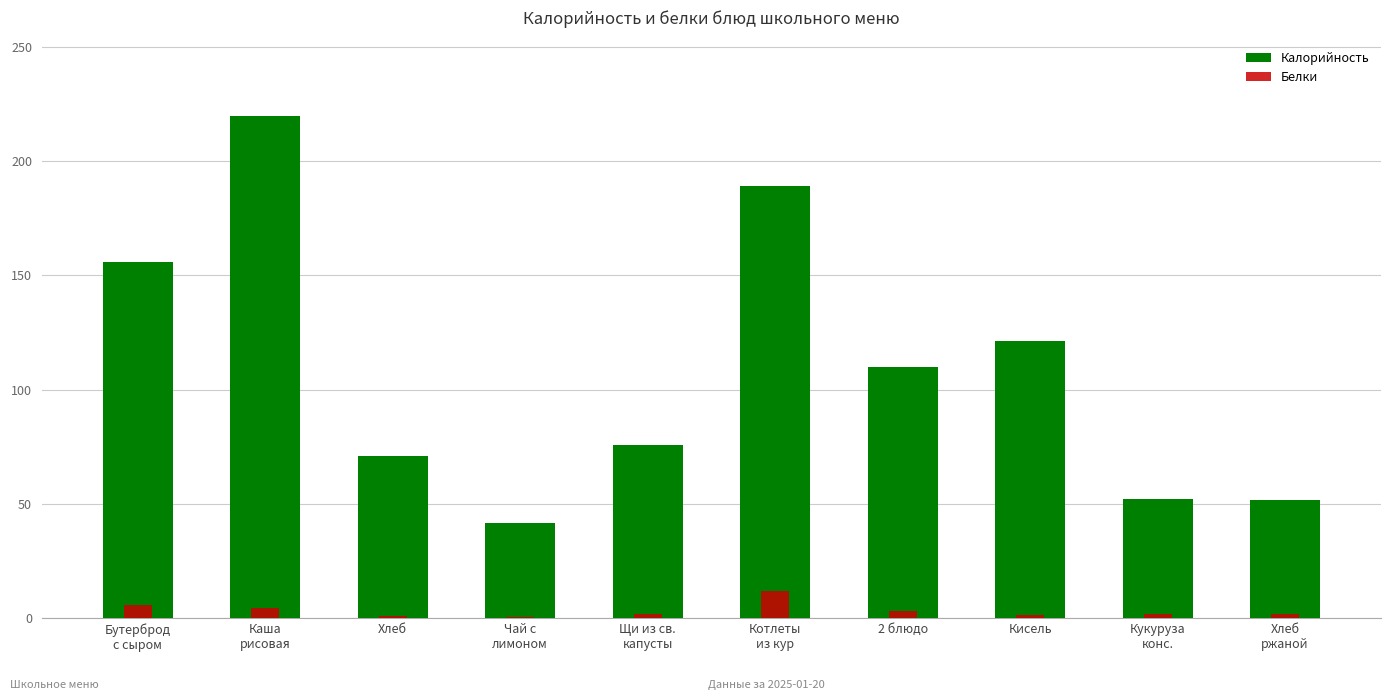

What is the difference between the highest and lowest values at Щи из св.
капусты?

74.0